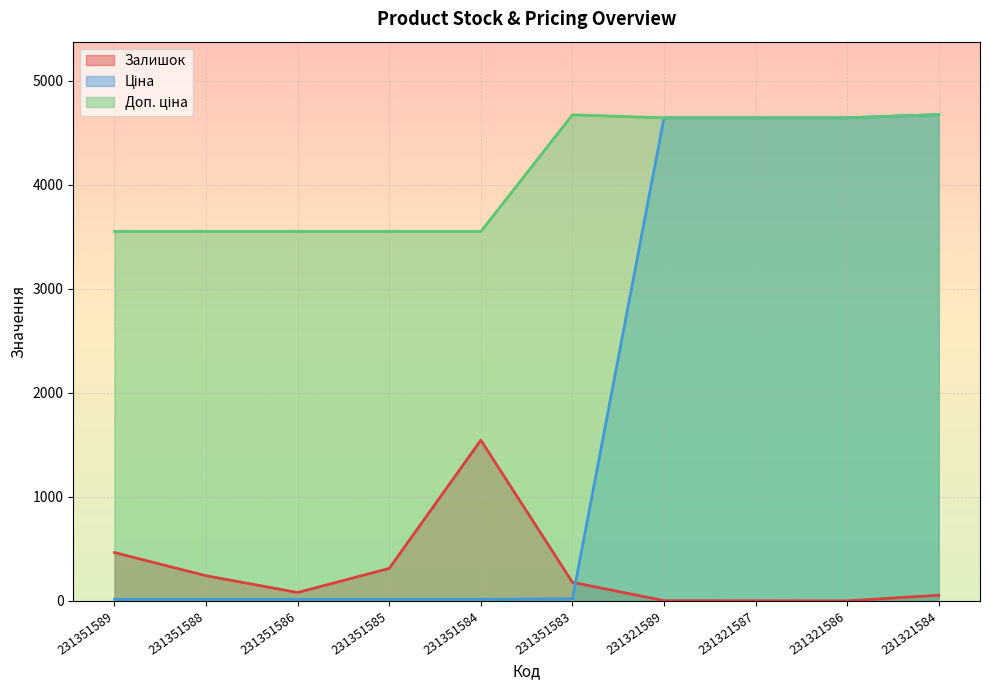

Is the value of Доп. ціна at 231351583 greater than the value of Залишок at 231351583?

Yes